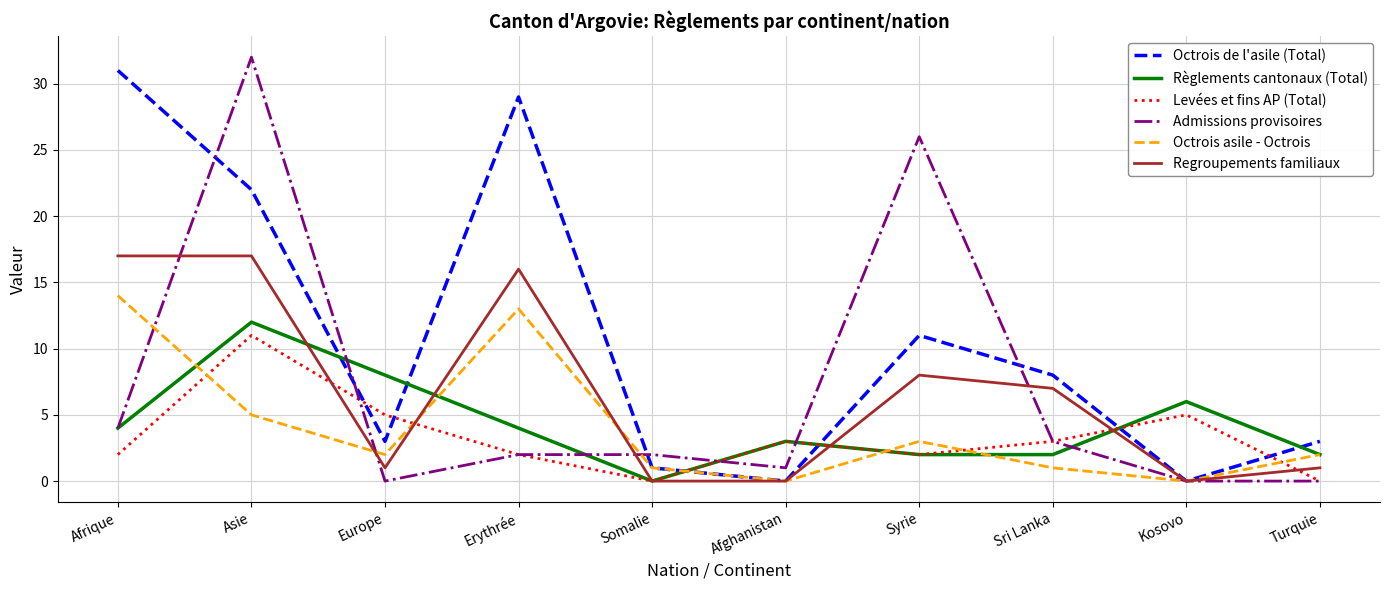

Which series has the widest spread of values?

Admissions provisoires